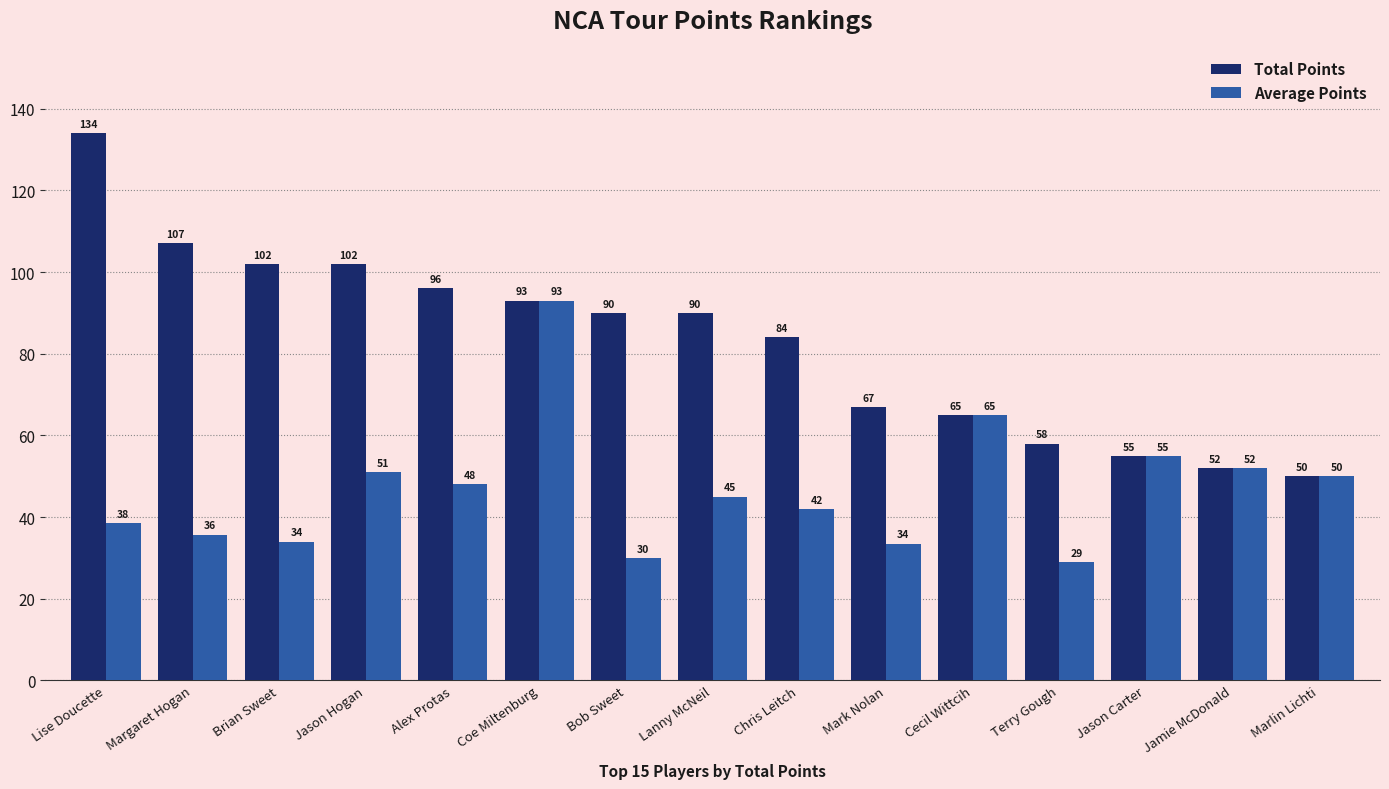

What is the sum of all Average Points values?

701.7